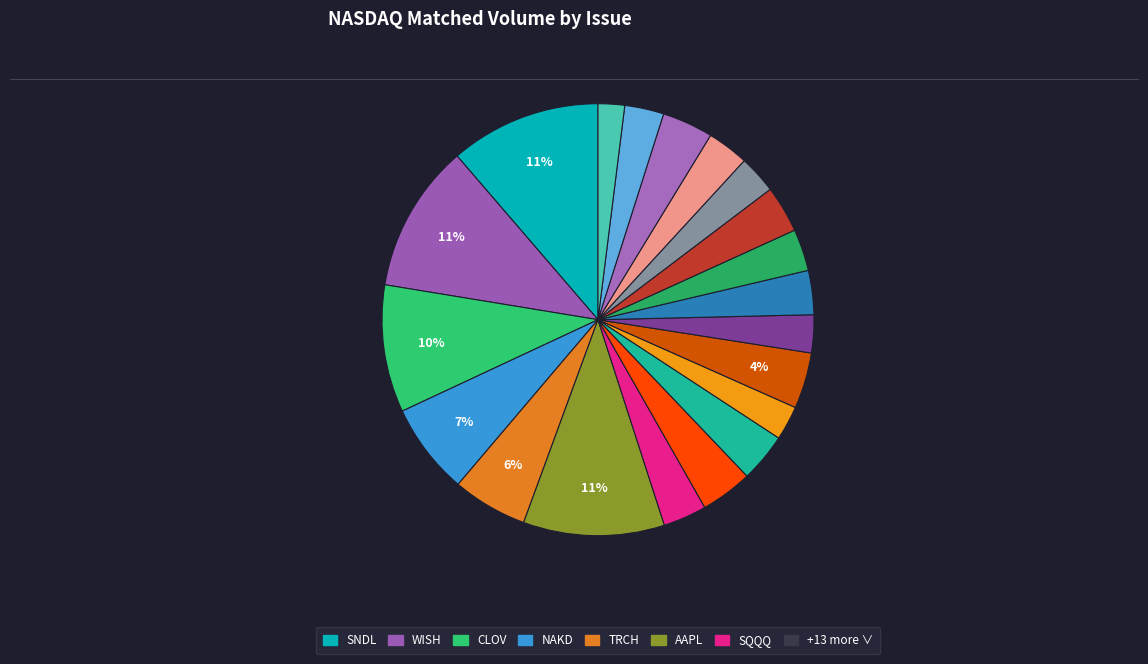

To the nearest percent, what is the average slice percentage?

5%